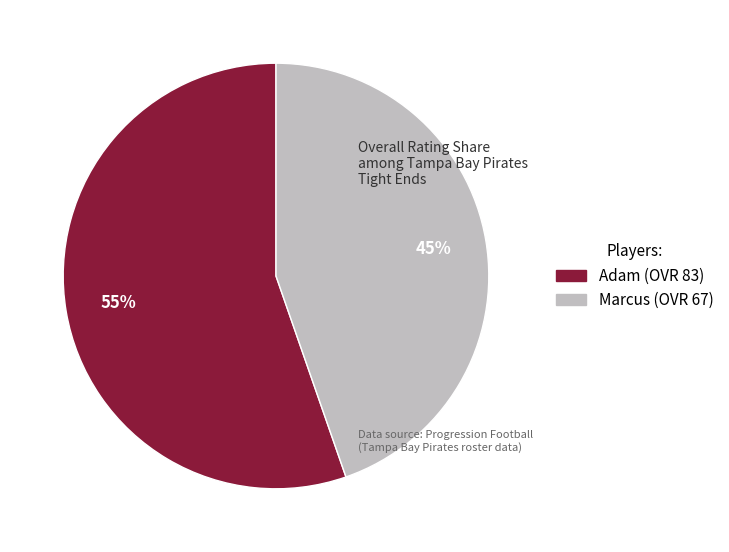

Combined, do Marcus and Adam account for over 50%?

Yes